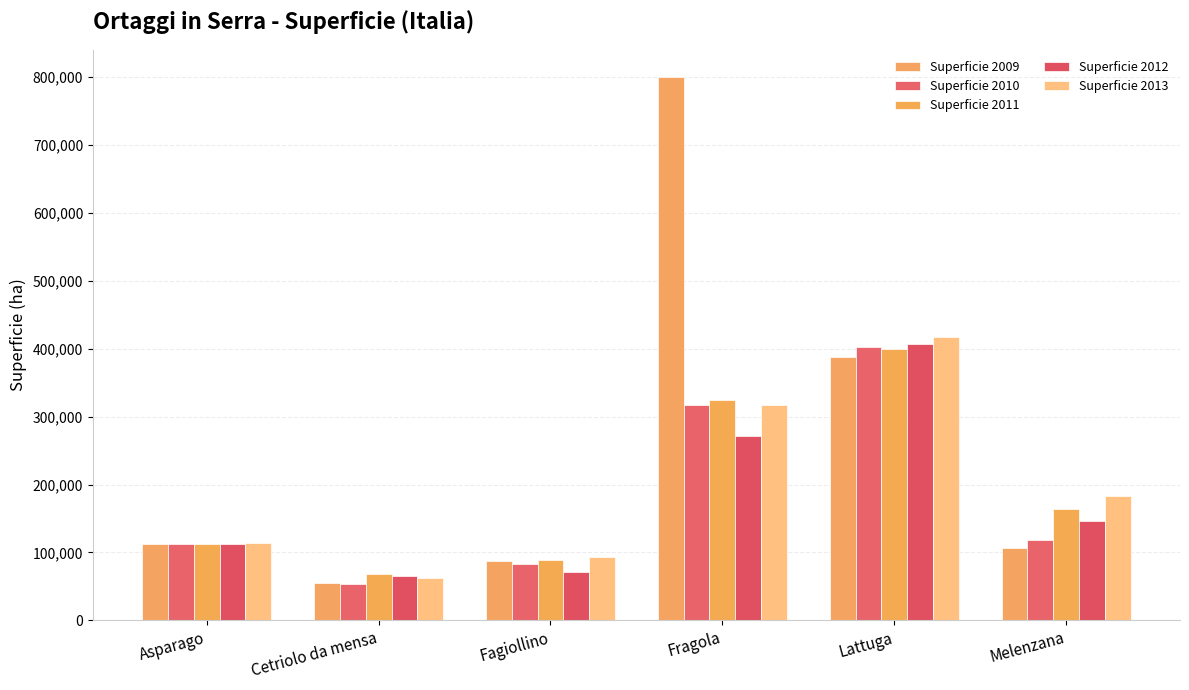

Reading right to left, list all the values displayed in this chart.

Superficie 2009: Melenzana=106984	Lattuga=387962	Fragola=800063	Fagiollino=87127	Cetriolo da mensa=54895	Asparago=112497
Superficie 2010: Melenzana=117593	Lattuga=402367	Fragola=316705	Fagiollino=83261	Cetriolo da mensa=53636	Asparago=112803
Superficie 2011: Melenzana=164011	Lattuga=399601	Fragola=324048	Fagiollino=88250	Cetriolo da mensa=68390	Asparago=112086
Superficie 2012: Melenzana=146586	Lattuga=406647	Fragola=272126	Fagiollino=71695	Cetriolo da mensa=64794	Asparago=112913
Superficie 2013: Melenzana=182351	Lattuga=416481	Fragola=317303	Fagiollino=93313	Cetriolo da mensa=62486	Asparago=114425